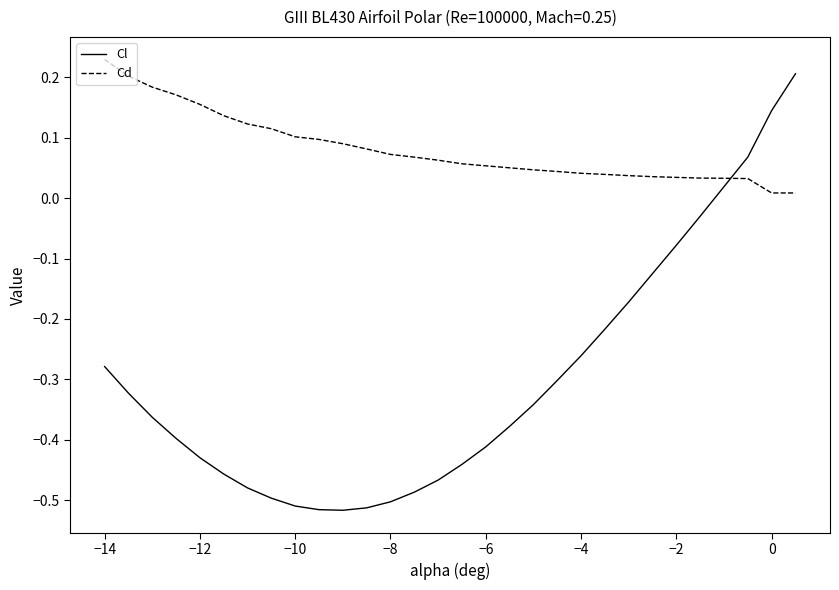

How many series are shown in this chart?

2